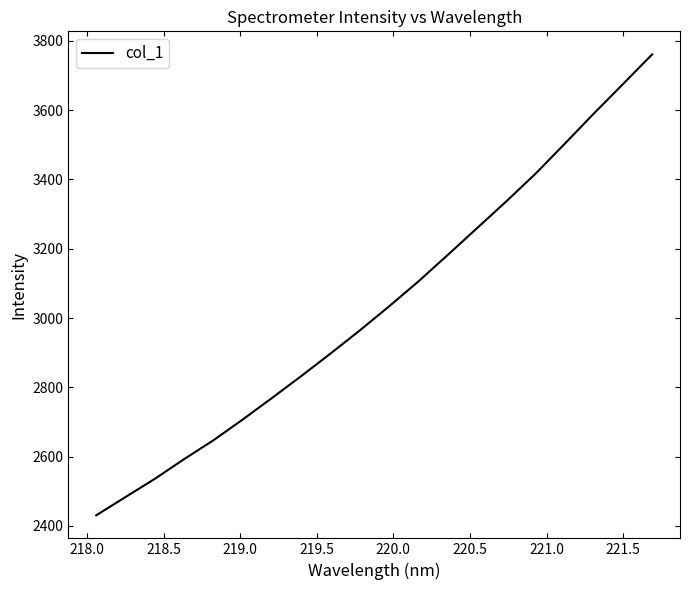

What is the maximum value shown in the chart?

3761.1